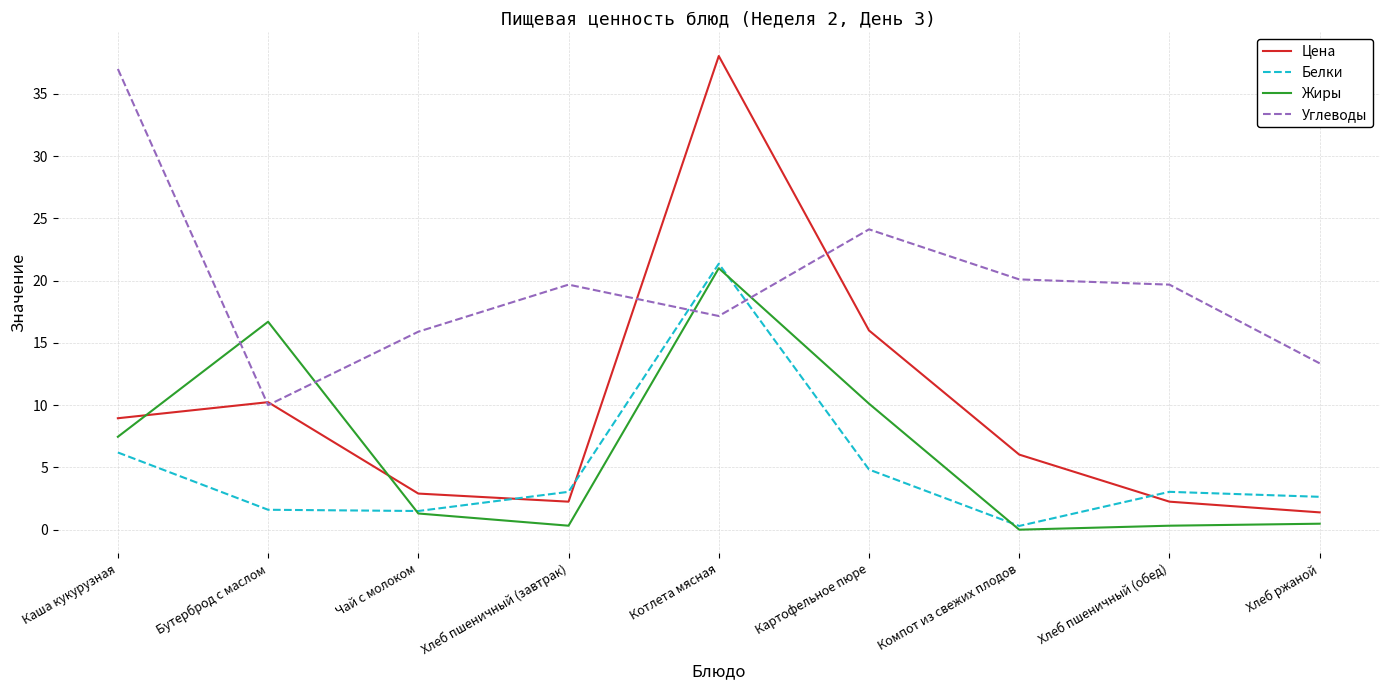

What is the maximum value shown in the chart?

38.0